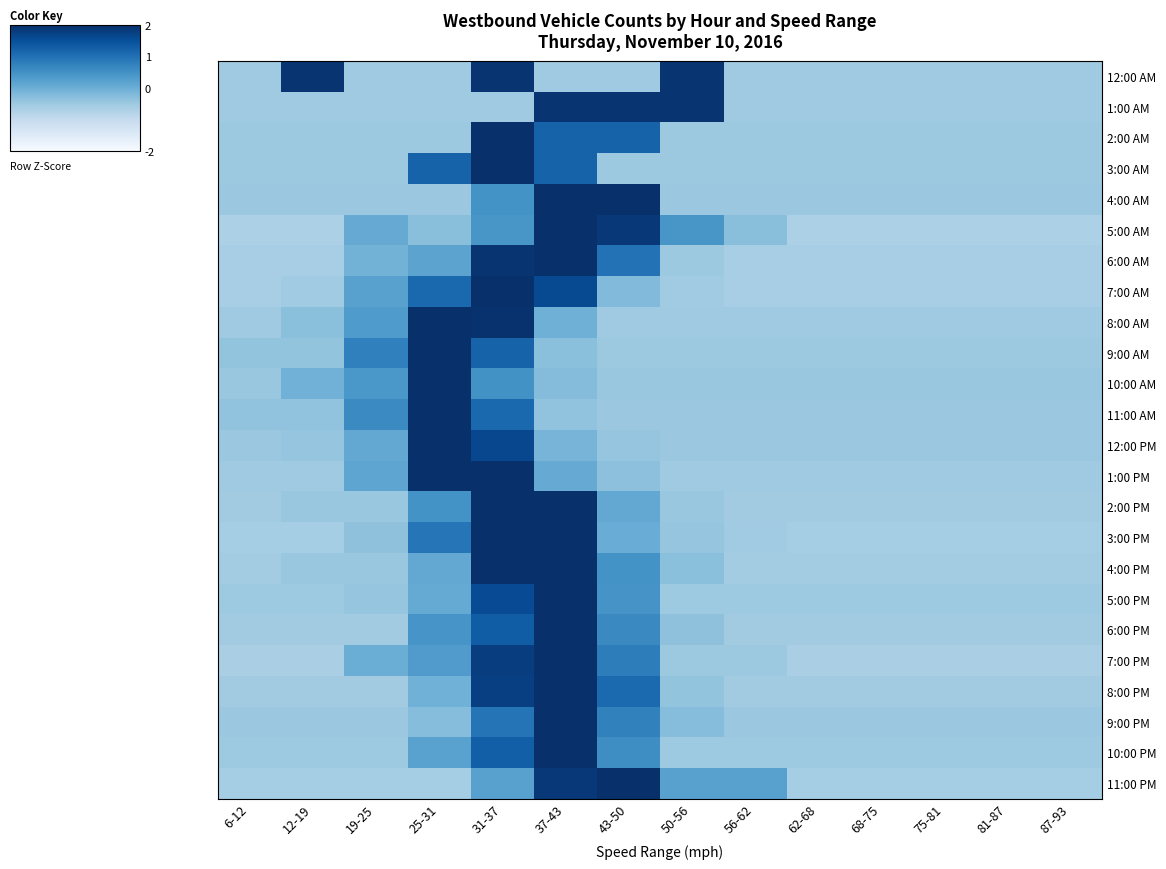

How many distinct data groups are displayed?

24